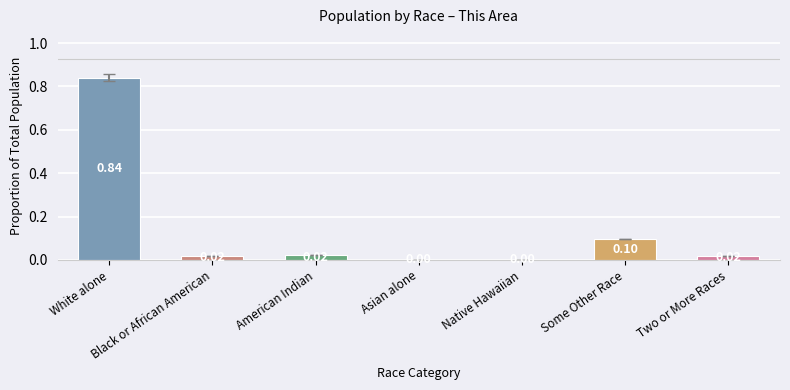

Is it true that the value at White alone is 1.3?

False